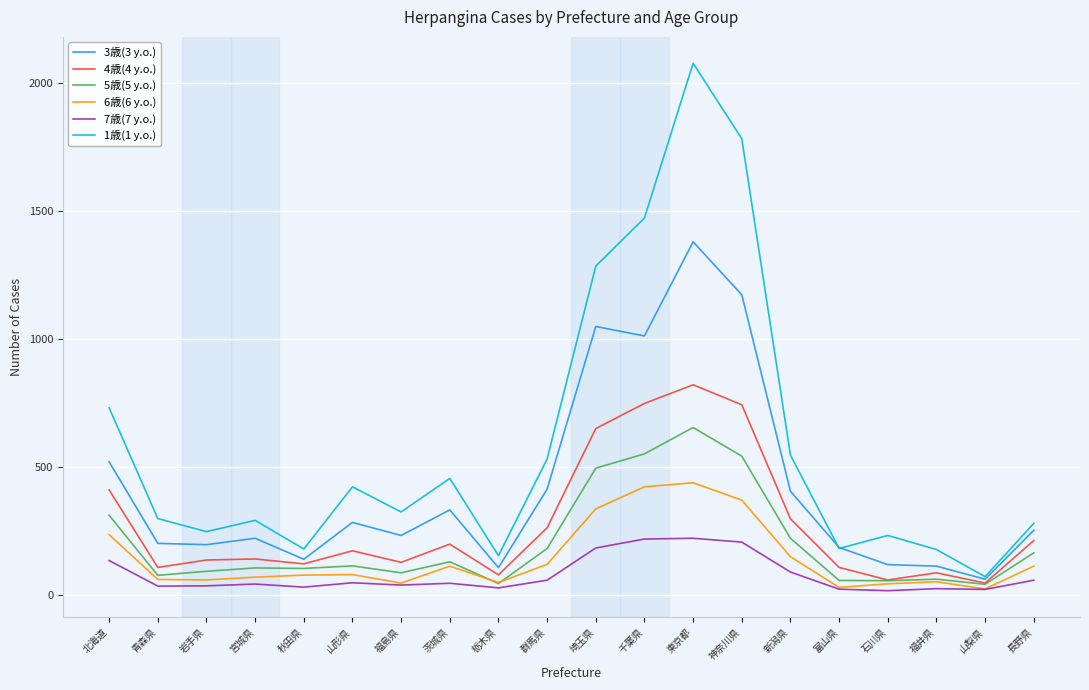

What is the maximum value for 6歳(6 y.o.)?

437